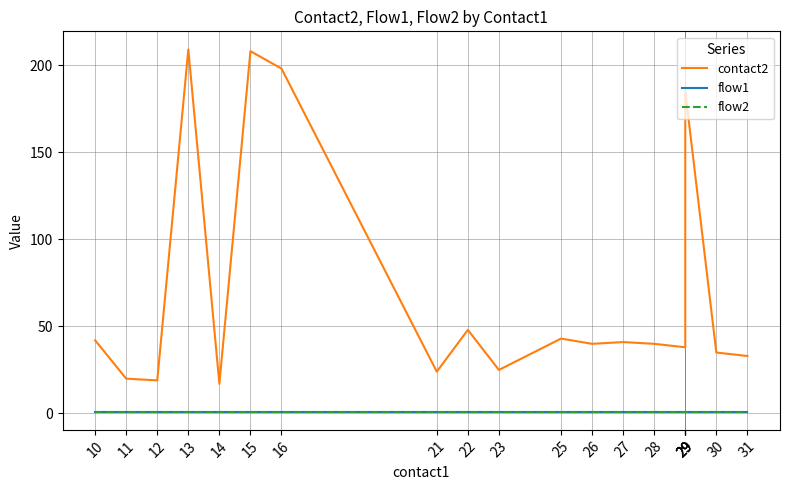

Does the chart display data point markers on the line(s)?

No